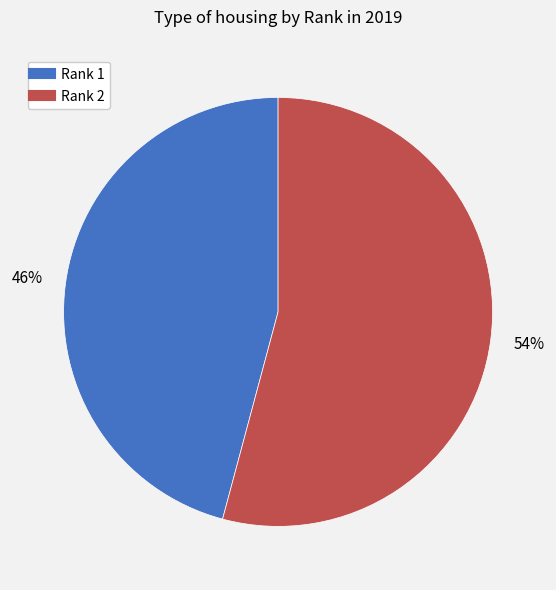

To the nearest percent, what is the difference between the Rank 1 and Rank 2 slice percentages?

8%